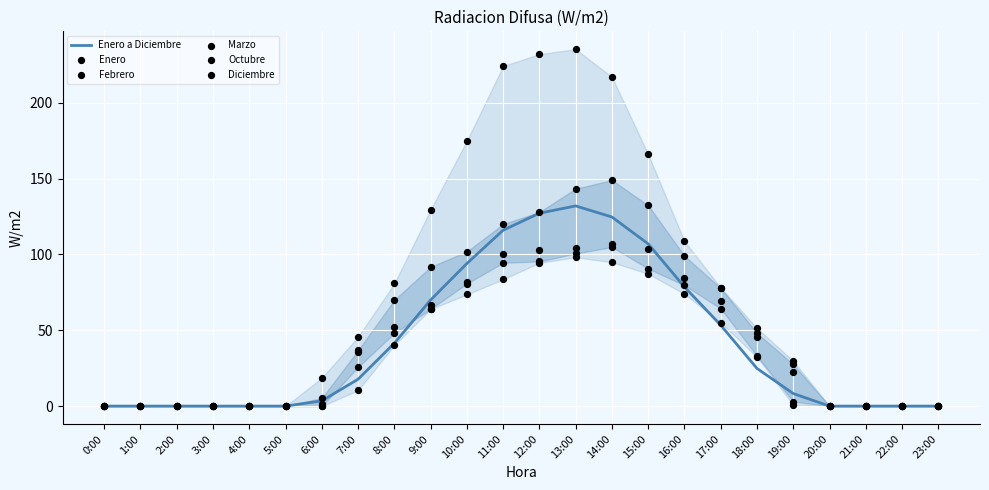

Which series contains the highest Y value?

Octubre